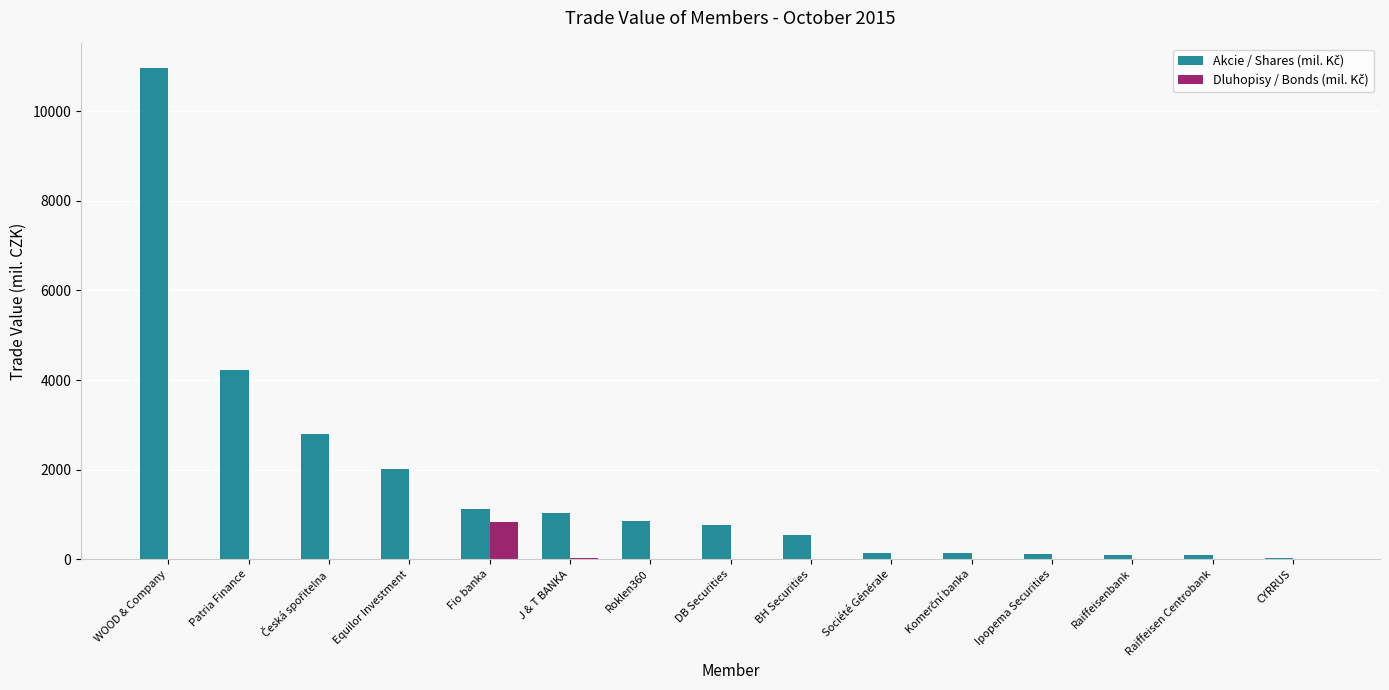

What is the maximum value shown in the chart?

10969.6